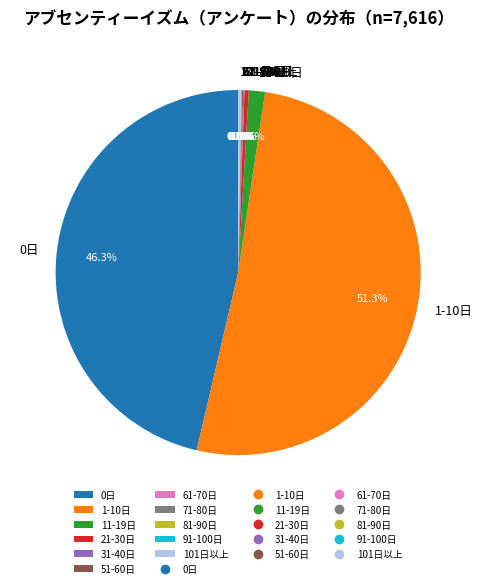

Which category has the biggest portion of the pie?

1-10日